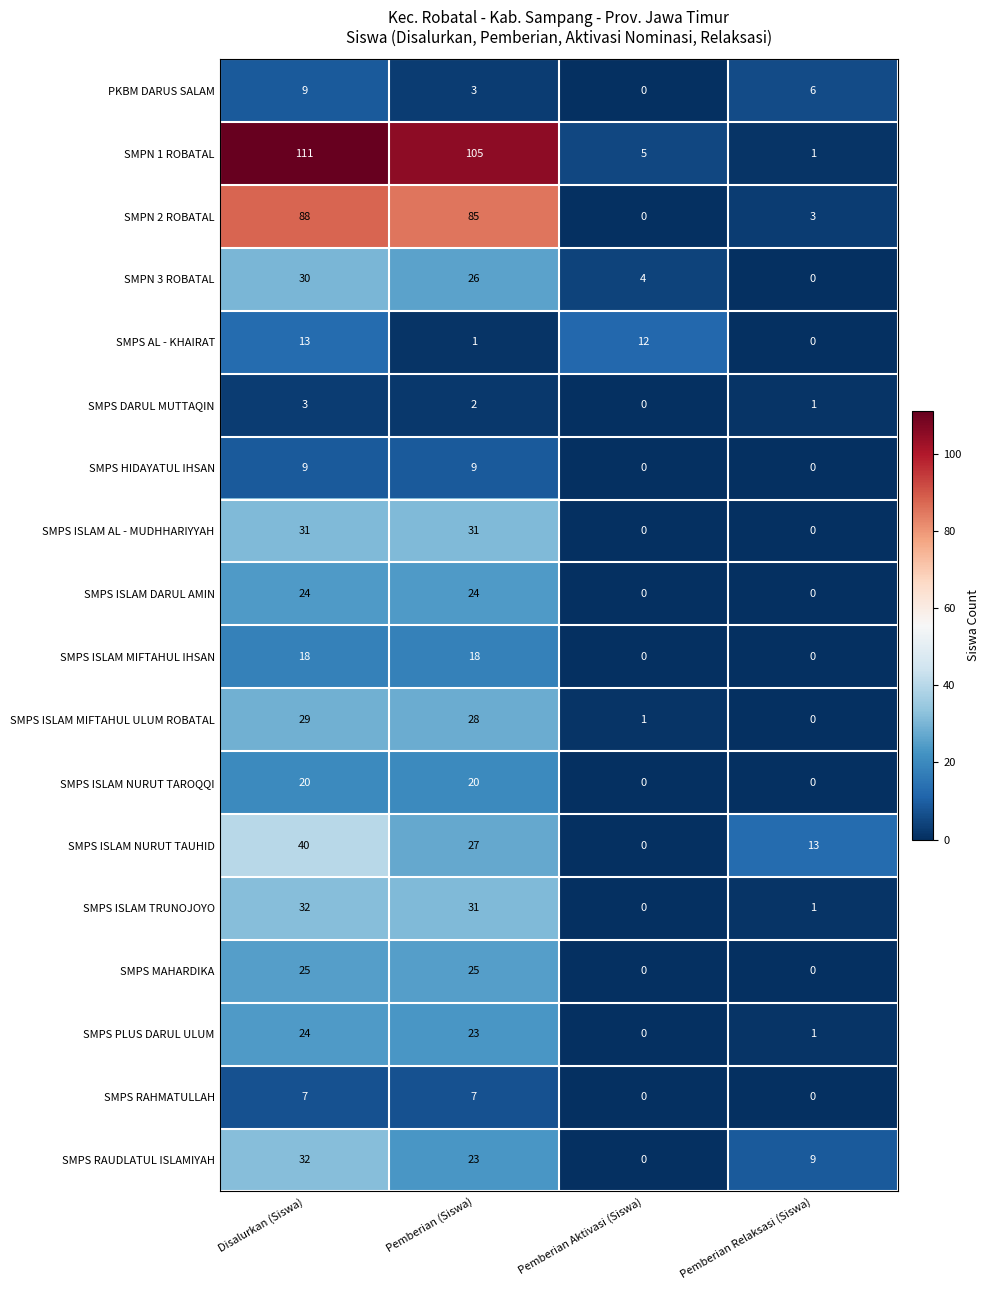

How many series are shown in this chart?

18